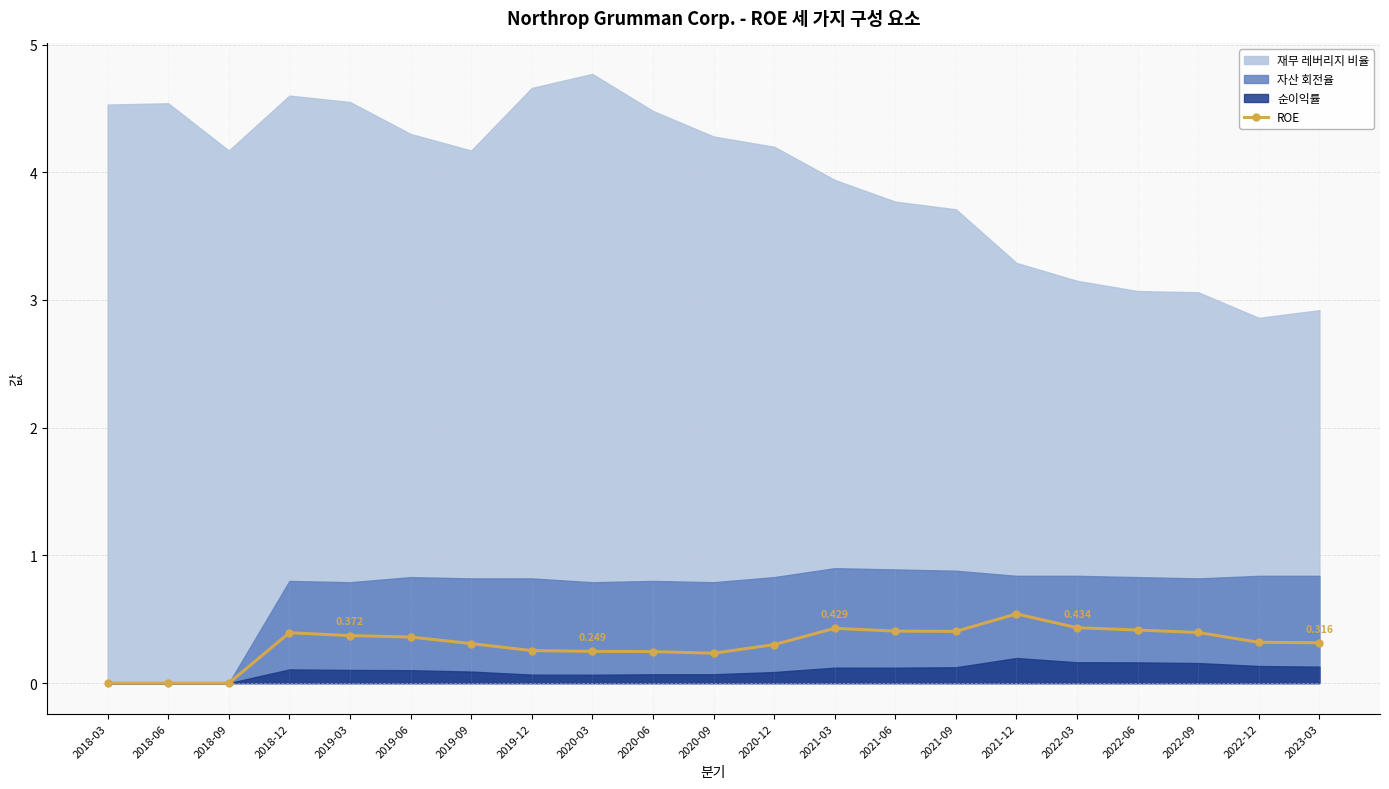

What position from the right is 2022-12?

2